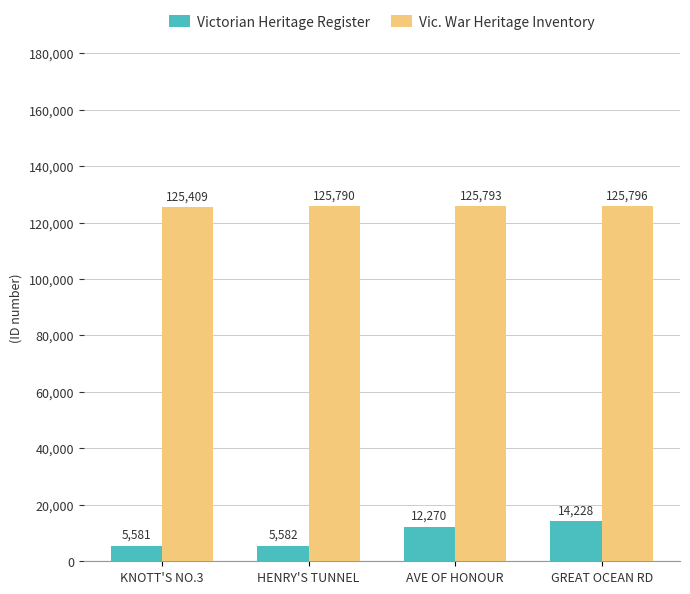

Reading right to left, extract all data points from this chart.

Victorian Heritage Register: 14228	12270	5582	5581
Vic. War Heritage Inventory: 125796	125793	125790	125409